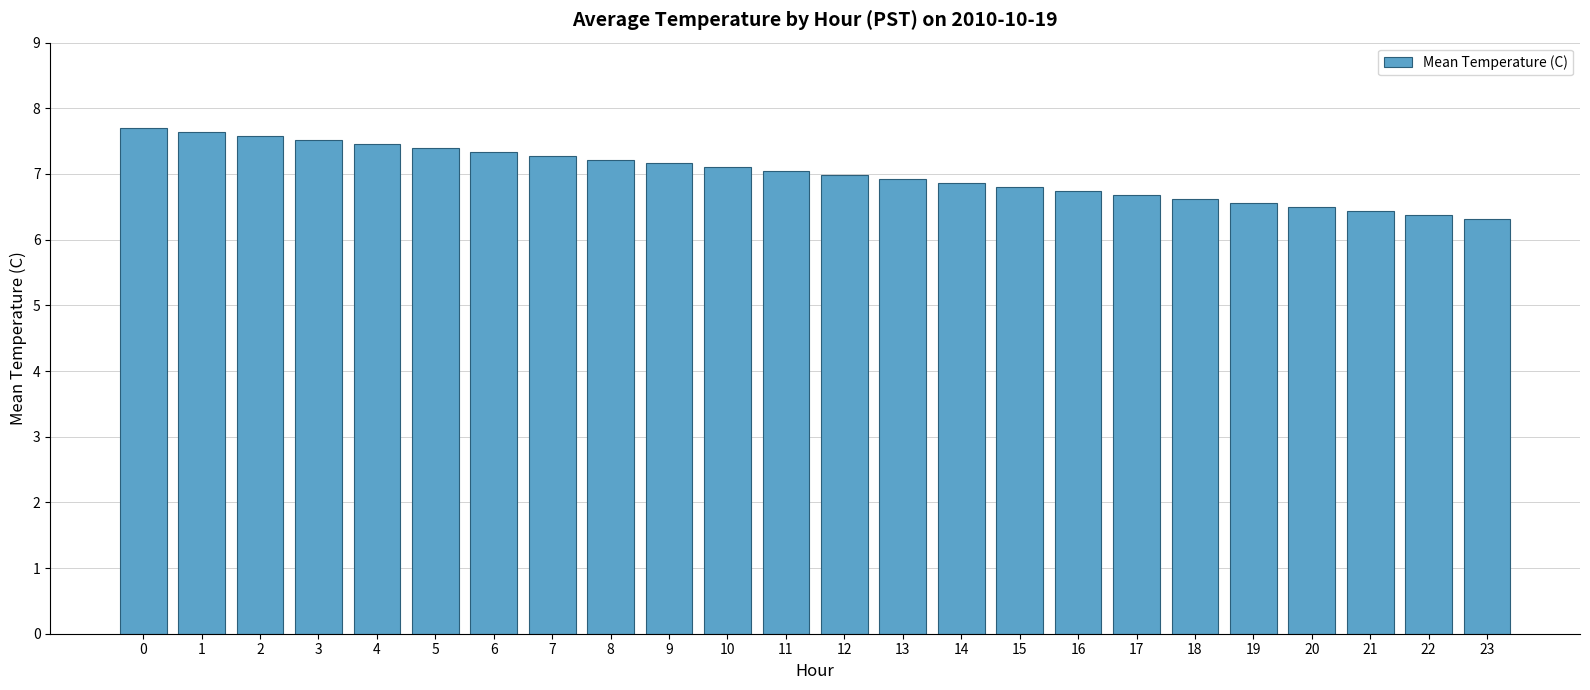

Between 6 and 14, which is larger?

6